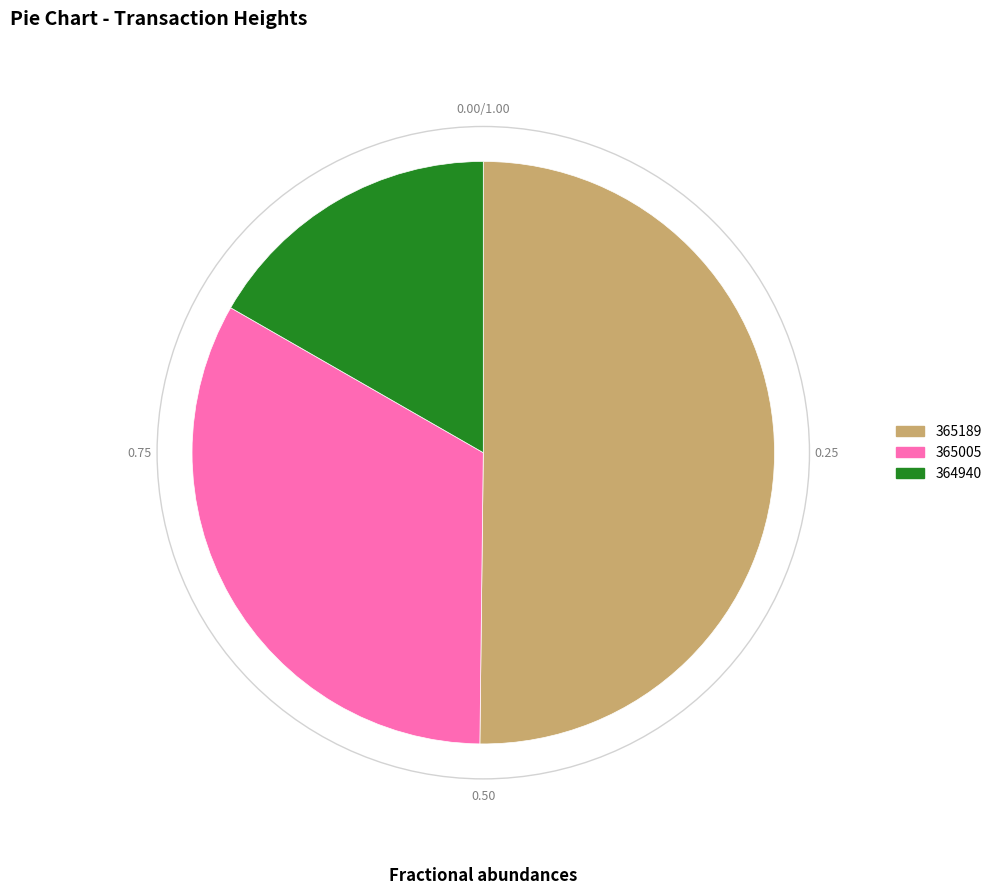

How many segments does this pie chart have?

3